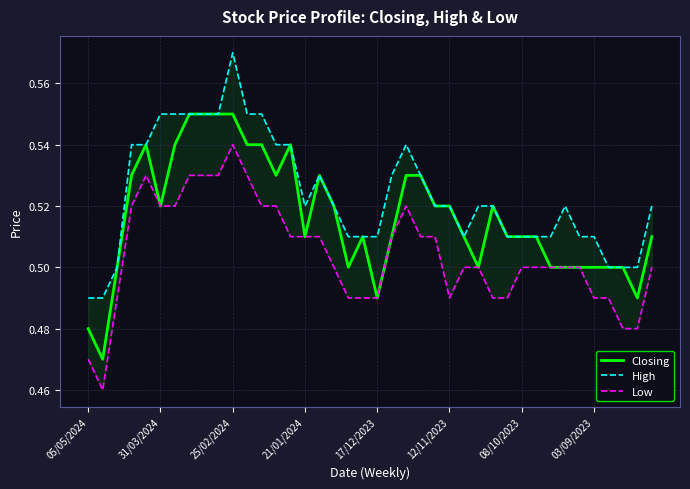

Reading left to right, list all the values displayed in this chart.

Closing: 0.5	0.5	0.5	0.5	0.5	0.5	0.5	0.6	0.6	0.6	0.6	0.5	0.5	0.5	0.5	0.5	0.5	0.5	0.5	0.5	0.5	0.5	0.5	0.5	0.5	0.5	0.5	0.5	0.5	0.5	0.5	0.5	0.5	0.5	0.5	0.5	0.5	0.5	0.5	0.5
High: 0.5	0.5	0.5	0.5	0.5	0.6	0.6	0.6	0.6	0.6	0.6	0.6	0.6	0.5	0.5	0.5	0.5	0.5	0.5	0.5	0.5	0.5	0.5	0.5	0.5	0.5	0.5	0.5	0.5	0.5	0.5	0.5	0.5	0.5	0.5	0.5	0.5	0.5	0.5	0.5
Low: 0.5	0.5	0.5	0.5	0.5	0.5	0.5	0.5	0.5	0.5	0.5	0.5	0.5	0.5	0.5	0.5	0.5	0.5	0.5	0.5	0.5	0.5	0.5	0.5	0.5	0.5	0.5	0.5	0.5	0.5	0.5	0.5	0.5	0.5	0.5	0.5	0.5	0.5	0.5	0.5